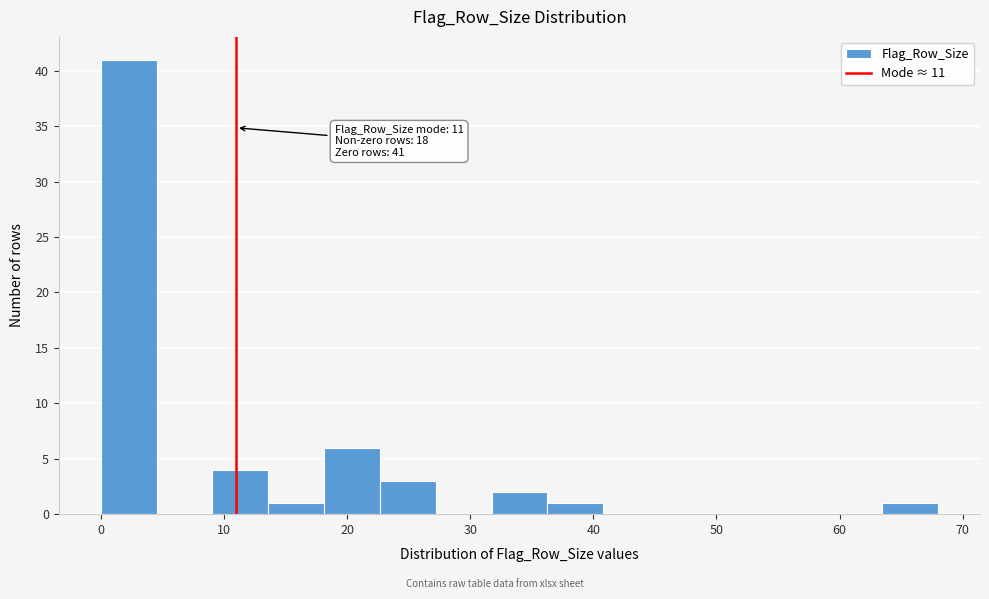

Which range on the x-axis has the tallest bar?

0 to 5